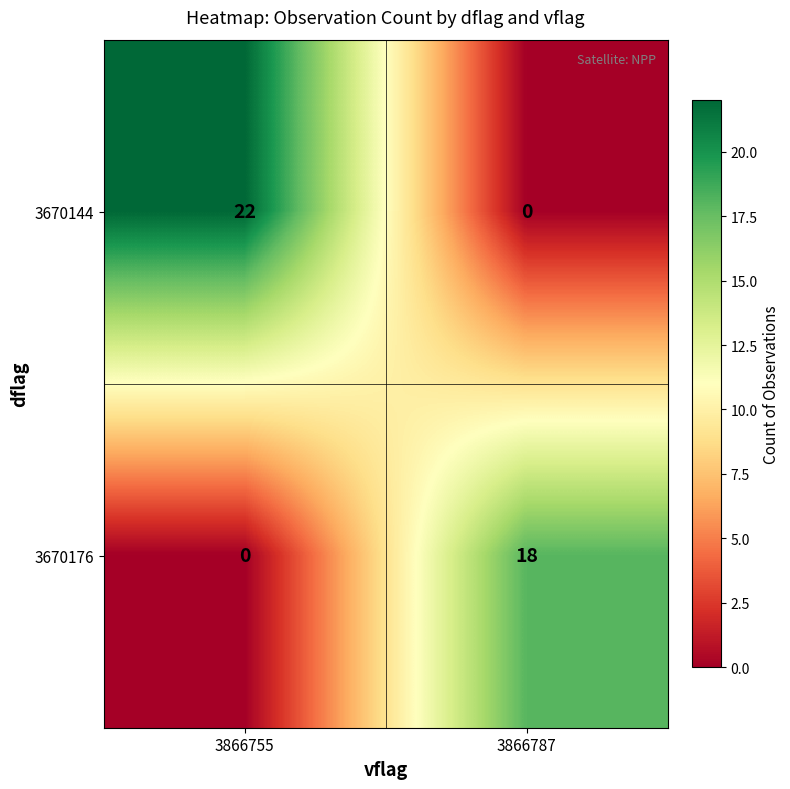

Reading right to left, extract all data points from this chart.

3670144: 0	22
3670176: 18	0